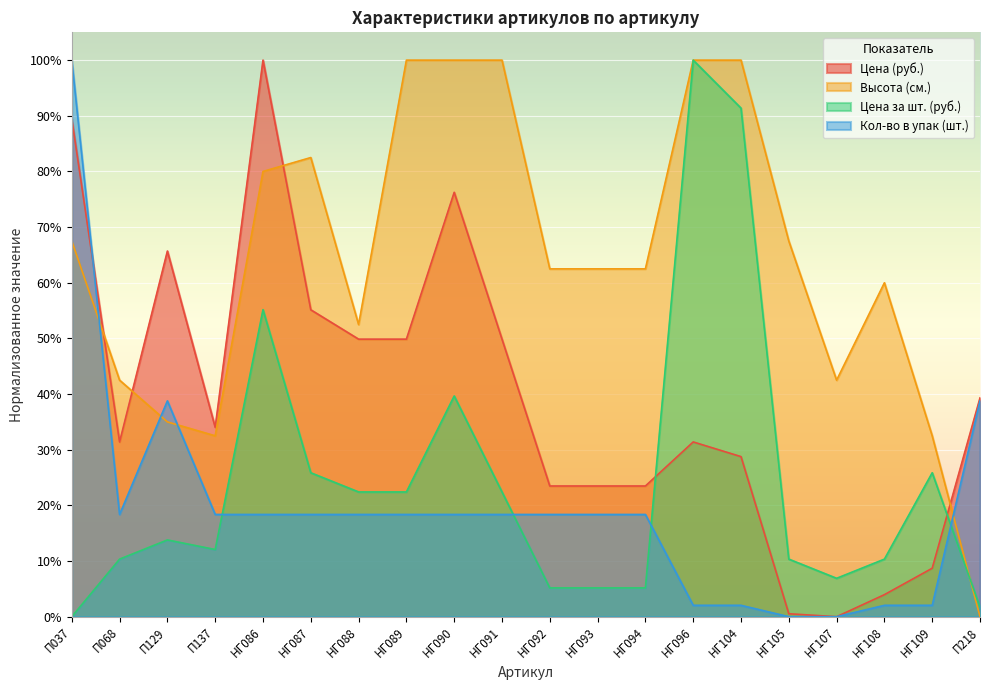

Reading left to right, what are all the values shown in this chart?

Цена (руб.): 89.4	31.4	65.7	34.0	100.0	55.1	49.9	49.9	76.3	49.9	23.5	23.5	23.5	31.4	28.8	0.5	0.0	4.0	8.7	39.3
Высота (см.): 67.5	42.5	35.0	32.5	80.0	82.5	52.5	100.0	100.0	100.0	62.5	62.5	62.5	100.0	100.0	67.5	42.5	60.0	32.5	0.0
Цена за шт. (руб.): 0.0	10.3	13.8	12.1	55.2	25.9	22.4	22.4	39.7	22.4	5.2	5.2	5.2	100.0	91.4	10.3	6.9	10.3	25.9	1.7
Кол-во в упак (шт.): 100.0	18.4	38.8	18.4	18.4	18.4	18.4	18.4	18.4	18.4	18.4	18.4	18.4	2.0	2.0	0.0	0.0	2.0	2.0	38.8